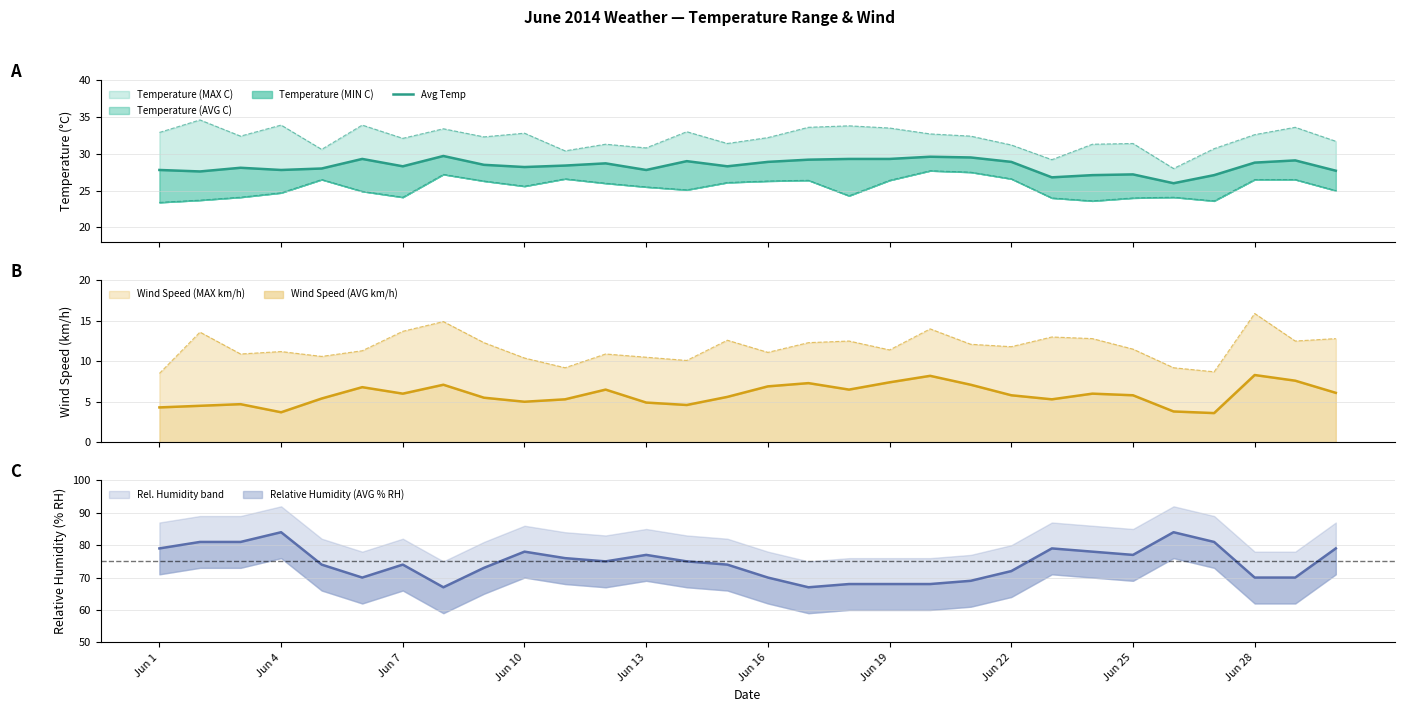

What is the maximum value for Wind Speed (AVG km/h)?

8.3